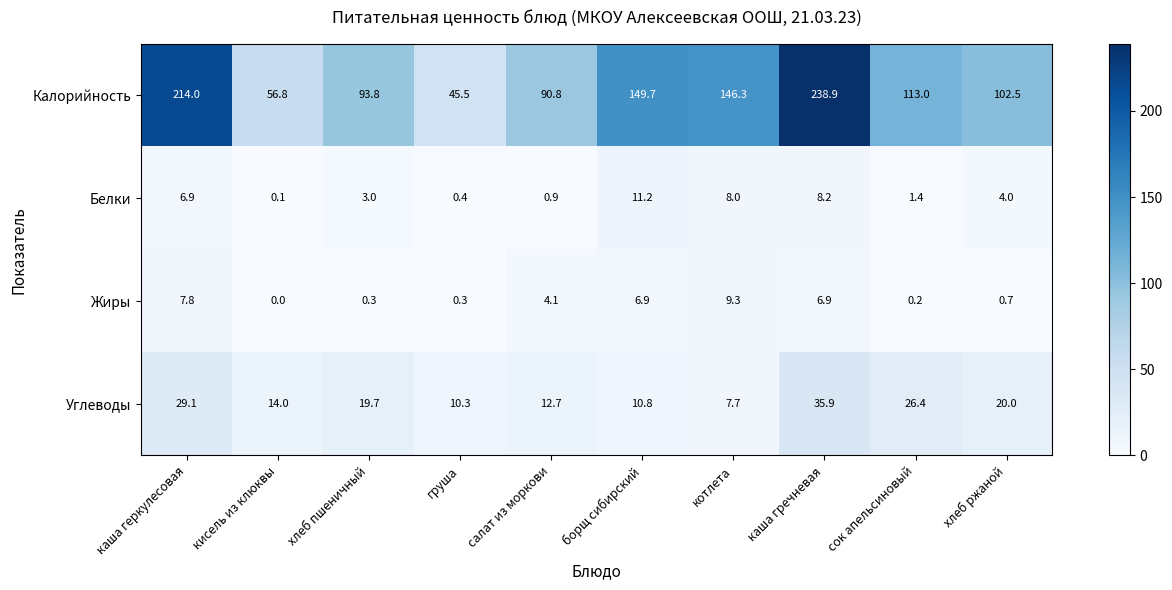

At which category is the sum across all series the highest?

каша гречневая